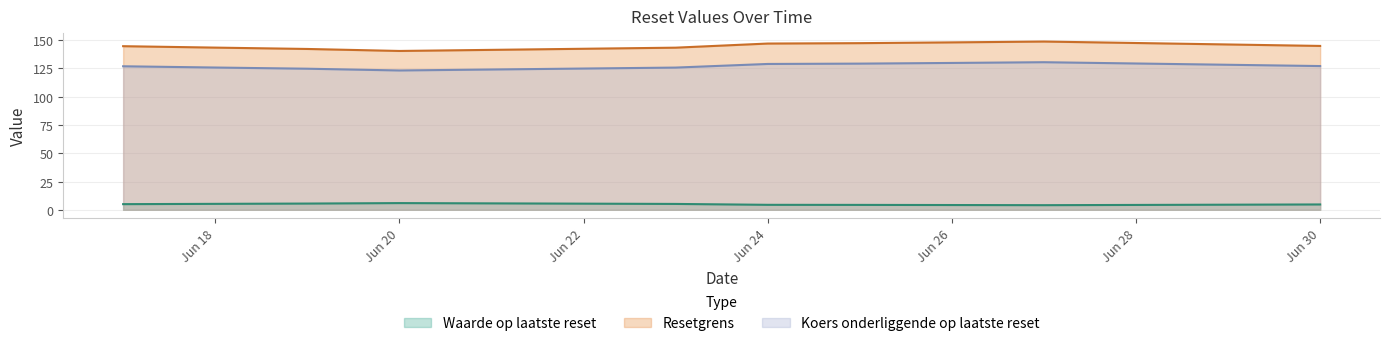

How many interior local peaks does the Resetgrens series have?

1